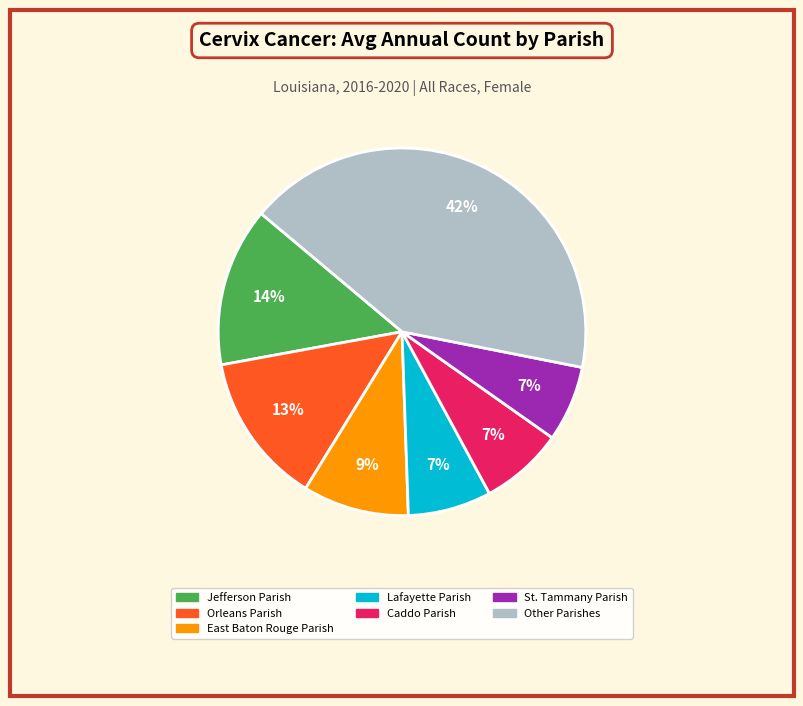

Is there a majority slice in this chart?

No